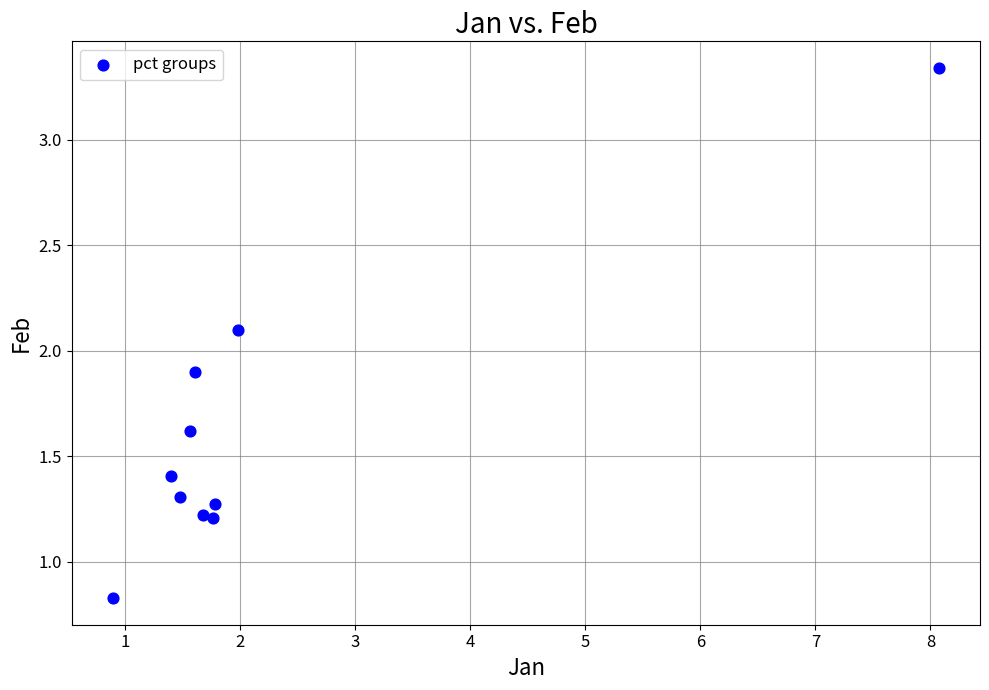

What is the average Y value?

1.6